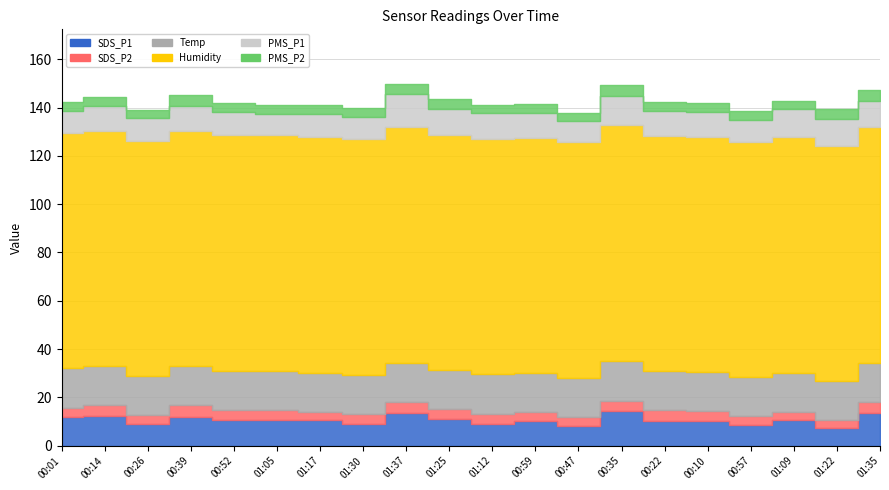

What is the total value across all series at 00:47?

137.8